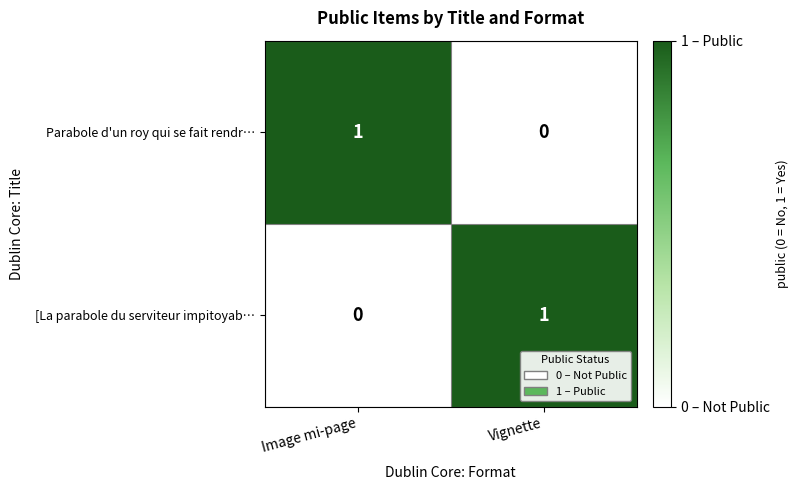

Rank the series at Vignette from highest to lowest value.

[La parabole du serviteur impitoyab…, Parabole d'un roy qui se fait rendr…